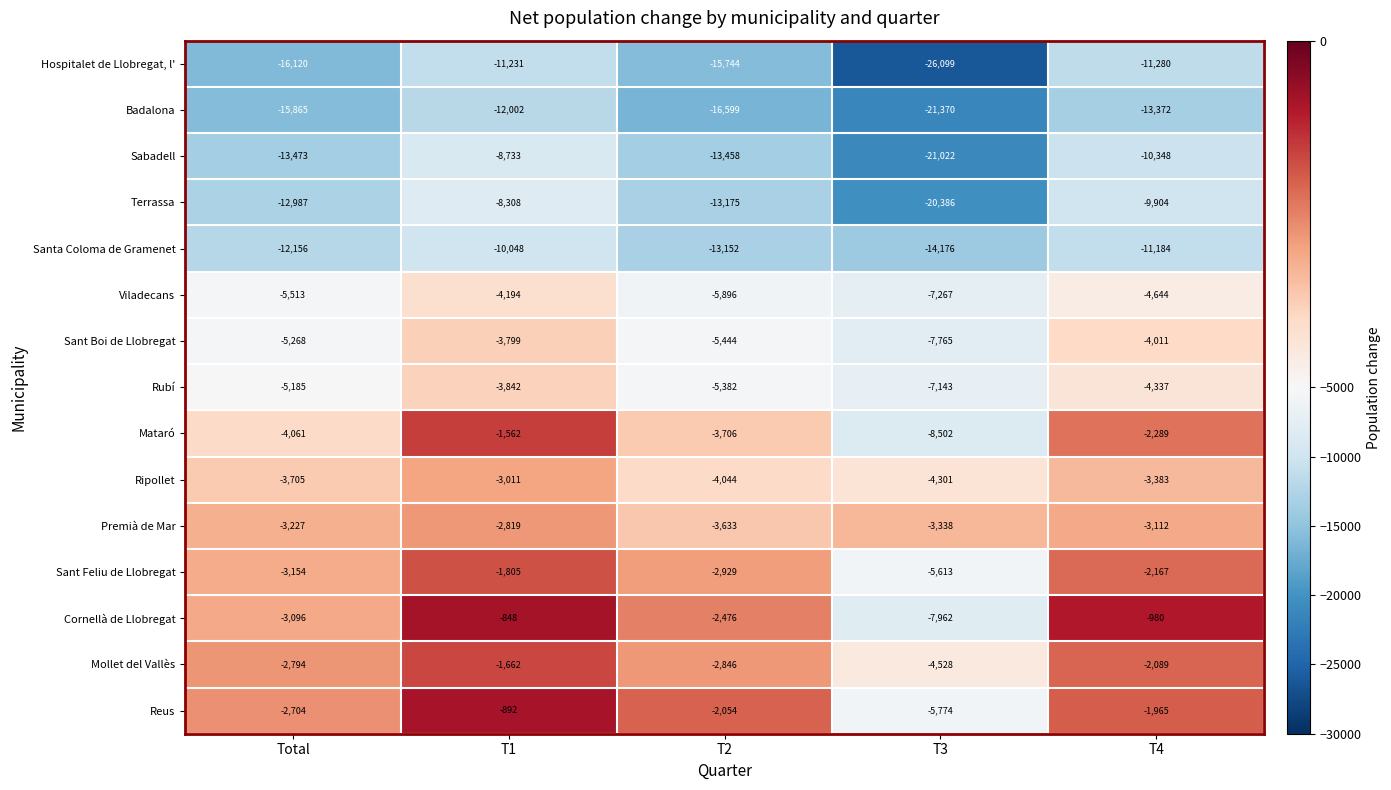

List the series in order of their peak value, highest first.

Cornellà de Llobregat, Reus, Mataró, Mollet del Vallès, Sant Feliu de Llobregat, Premià de Mar, Ripollet, Sant Boi de Llobregat, Rubí, Viladecans, Terrassa, Sabadell, Santa Coloma de Gramenet, Hospitalet de Llobregat, l', Badalona